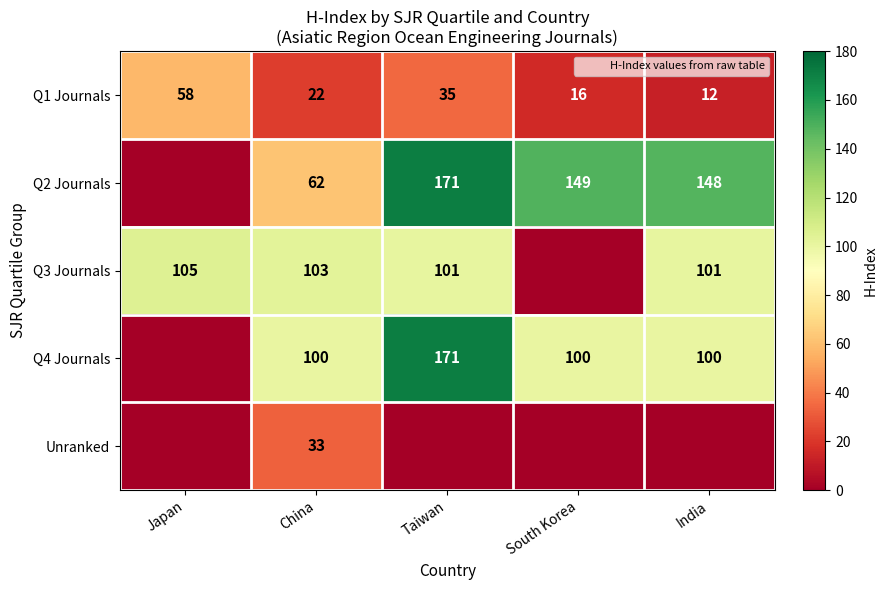

Which series has the largest range (max minus min)?

Q2 Journals